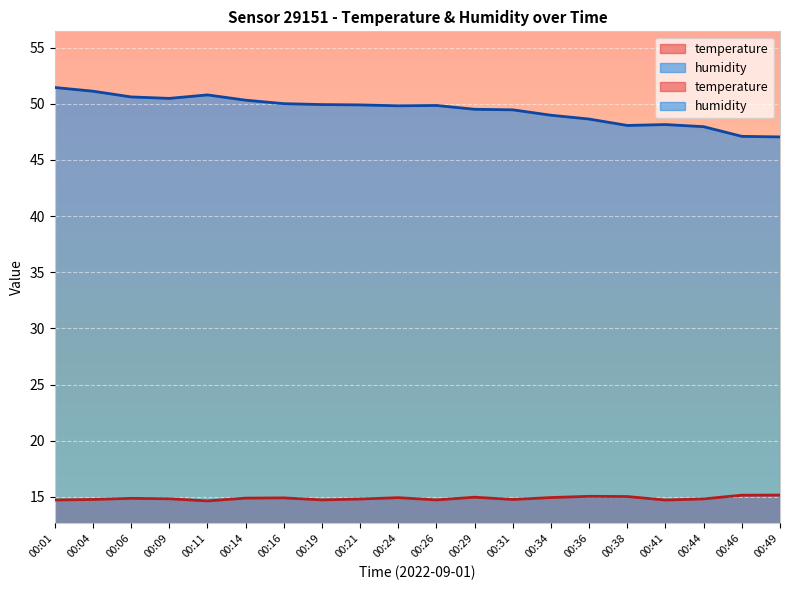

Rank the series at 00:09 from highest to lowest value.

humidity, temperature